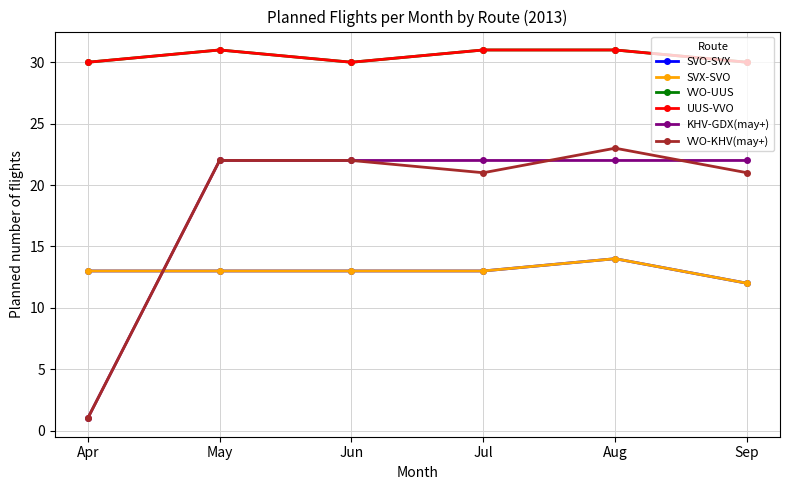

Does the chart have visible grid lines?

Yes